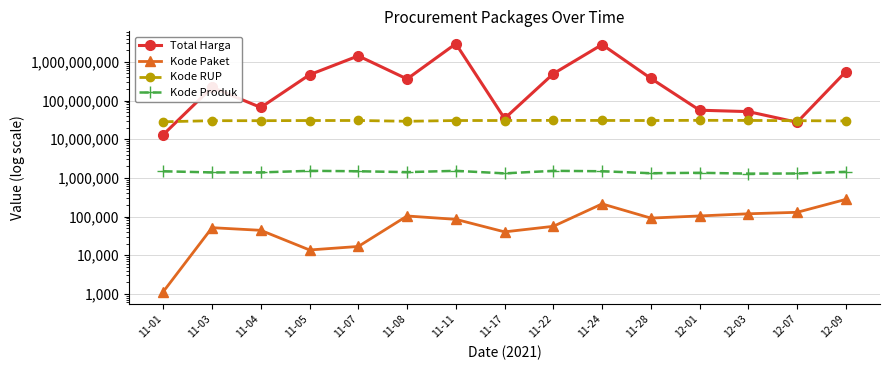

The value of Kode RUP at 12-01 is 30745112. True or false?

True